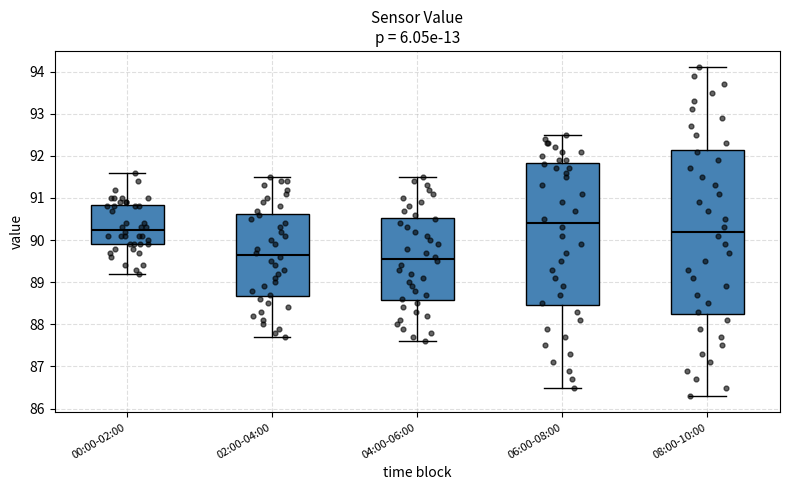

Reading left to right, read every box against the y-axis: the position of its median line, the range the box covers, and the ends of its whiskers. The values are not printed on the chart, so give them approximately, as read against the axis.

00:00-02:00: median 90.3, box 89.9 to 90.8, whiskers 89.2 to 91.6
02:00-04:00: median 89.7, box 88.7 to 90.6, whiskers 87.7 to 91.5
04:00-06:00: median 89.6, box 88.6 to 90.5, whiskers 87.6 to 91.5
06:00-08:00: median 90.4, box 88.5 to 91.8, whiskers 86.5 to 92.5
08:00-10:00: median 90.2, box 88.3 to 92.2, whiskers 86.3 to 94.1